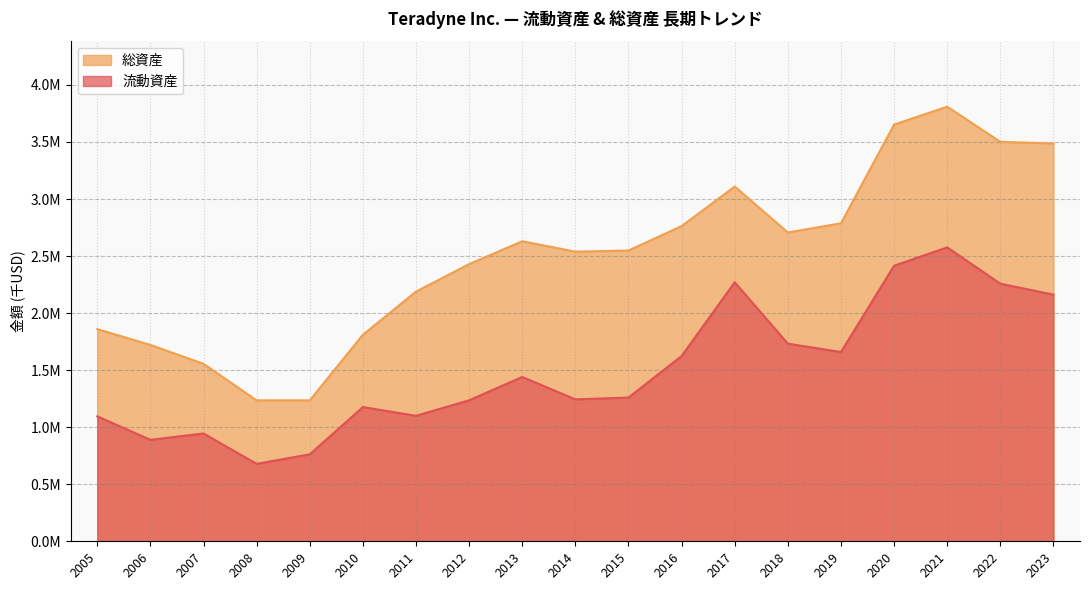

Reading left to right, extract all data points from this chart.

流動資産: 2005=1094942	2006=889410	2007=944933	2008=678653	2009=762292	2010=1176618	2011=1099887	2012=1236061	2013=1440277	2014=1243846	2015=1259968	2016=1623803	2017=2270281	2018=1732482	2019=1658884	2020=2415434	2021=2576227	2022=2257915	2023=2162035
総資産: 2005=1859732	2006=1721055	2007=1555288	2008=1235247	2009=1235337	2010=1810355	2011=2188639	2012=2429345	2013=2629824	2014=2538520	2015=2548674	2016=2762493	2017=3109545	2018=2706606	2019=2787014	2020=3652346	2021=3809425	2022=3501252	2023=3486824